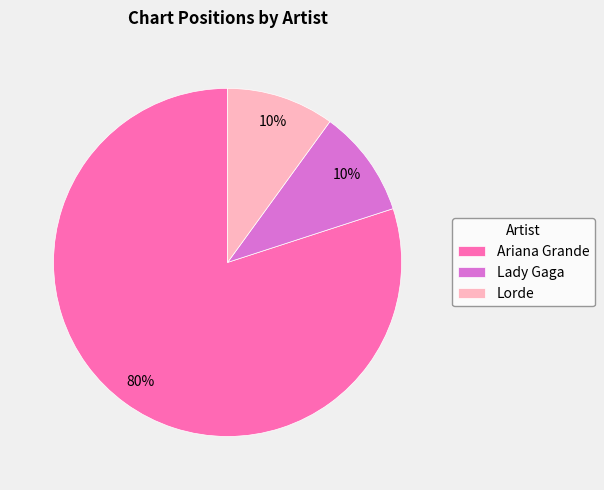

Which has a higher value, Lorde or Ariana Grande?

Ariana Grande